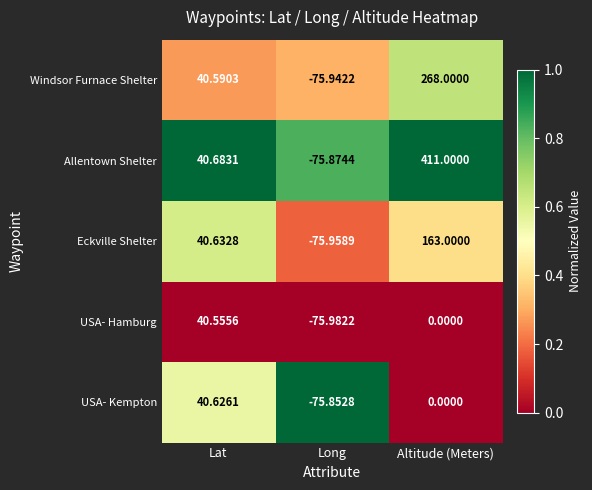

At which label does Allentown Shelter reach its peak?

Altitude (Meters)